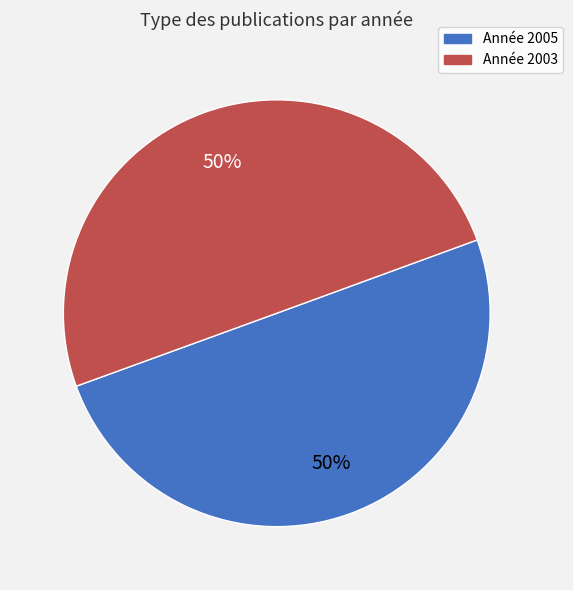

To the nearest percent, what is the average slice percentage?

50%